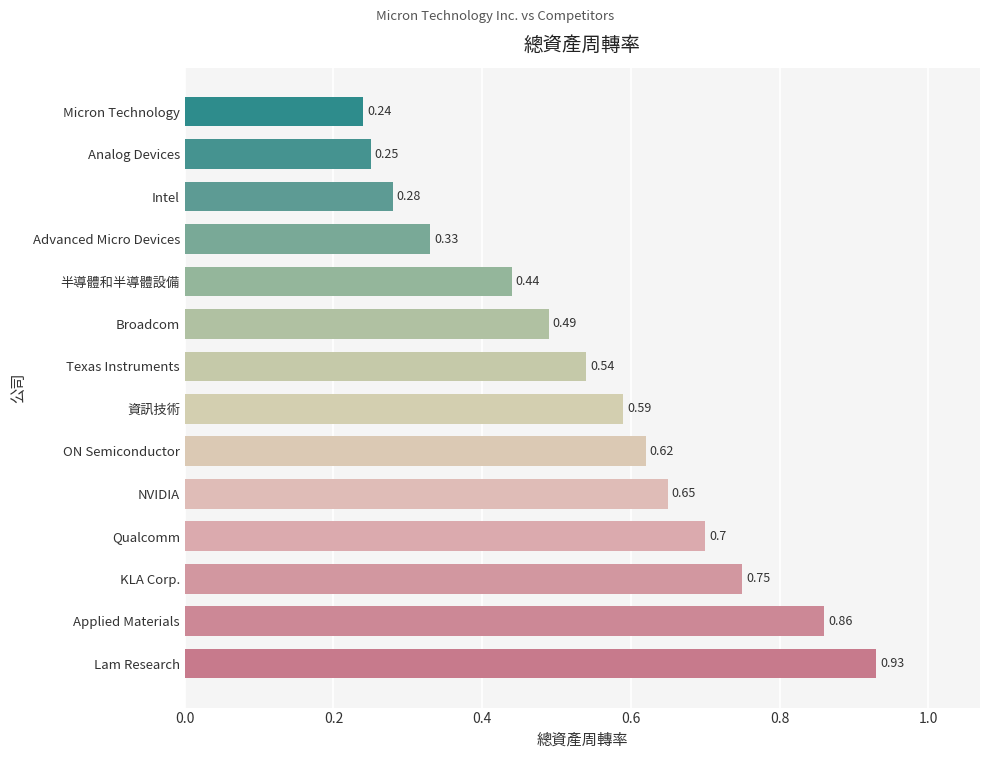

At which category does the chart reach its minimum across all series?

Micron Technology